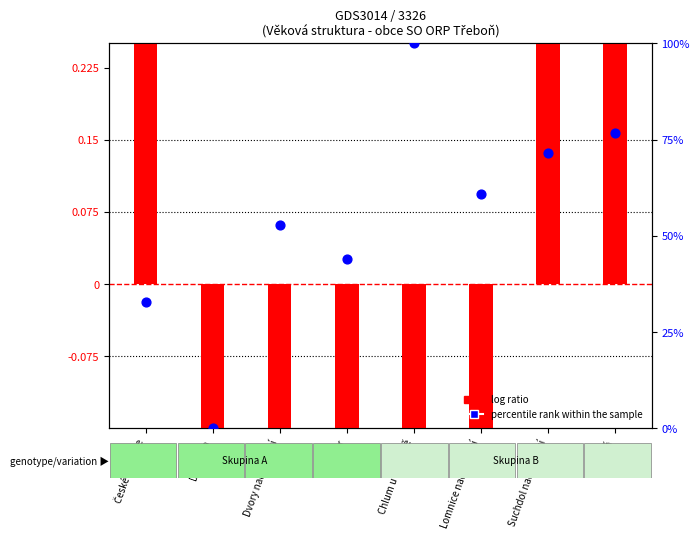

Which series contains the highest Y value?

percentile rank within the sample